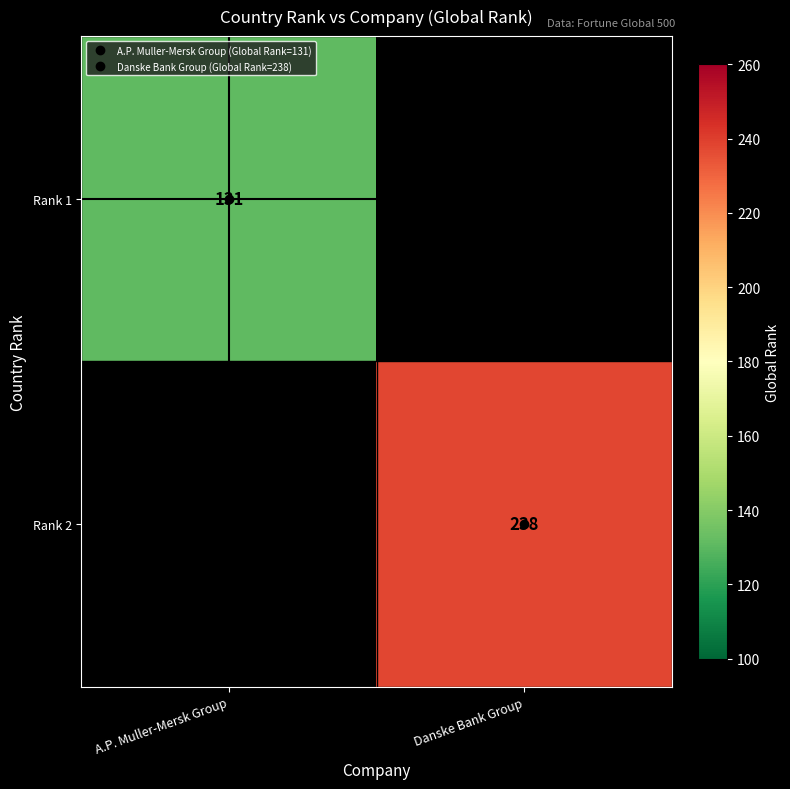

At A.P. Muller-Mersk Group, list the series in order from smallest to largest.

Rank 1, Rank 2